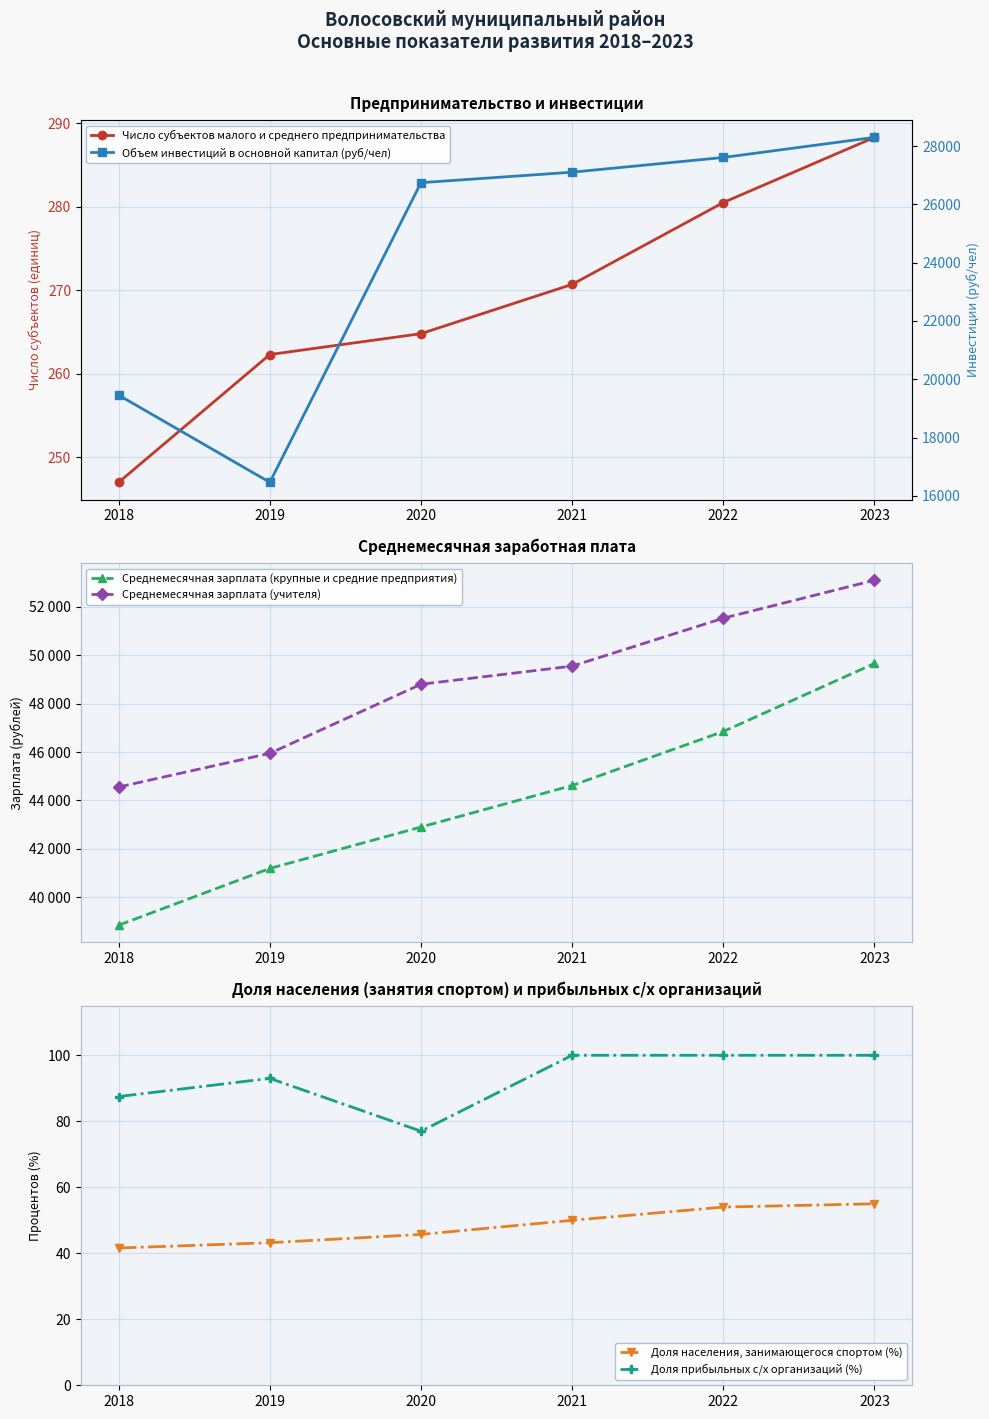

Which series has the largest range (max minus min)?

Объем инвестиций в основной капитал (руб/чел)